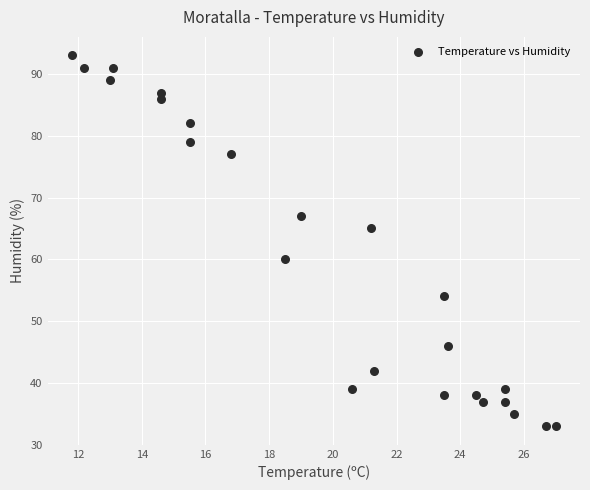

What is the range of Y values (max minus min)?

60